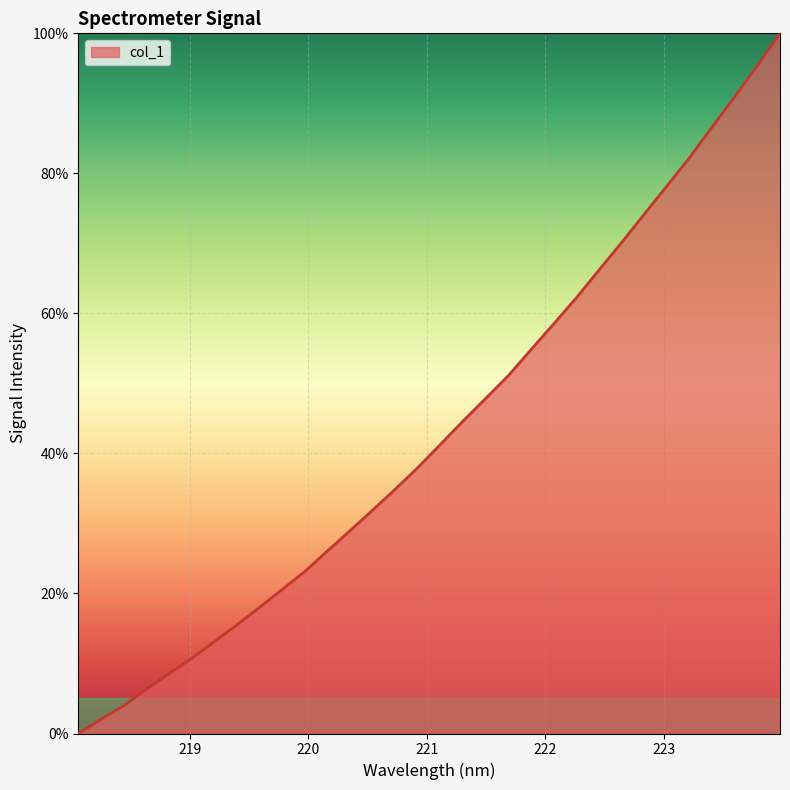

What is the greatest value displayed?

100.0